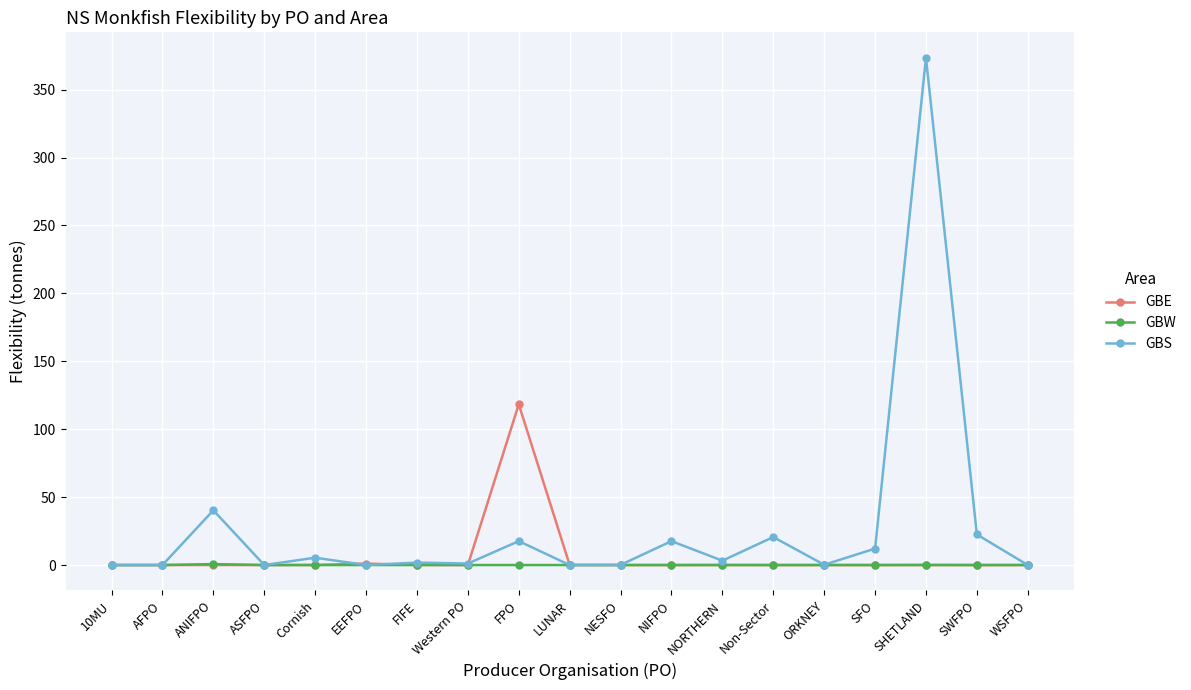

At which category is the sum across all series the highest?

SHETLAND